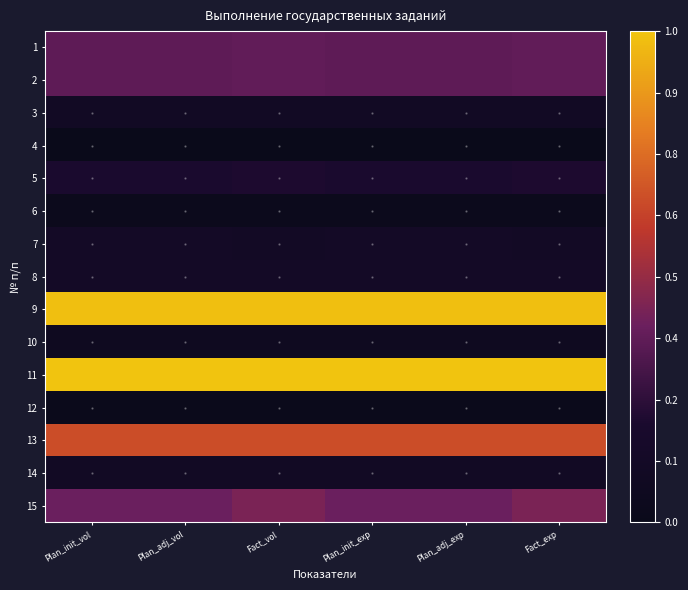

What is the total value across all series at Plan_adj_vol?

4.6